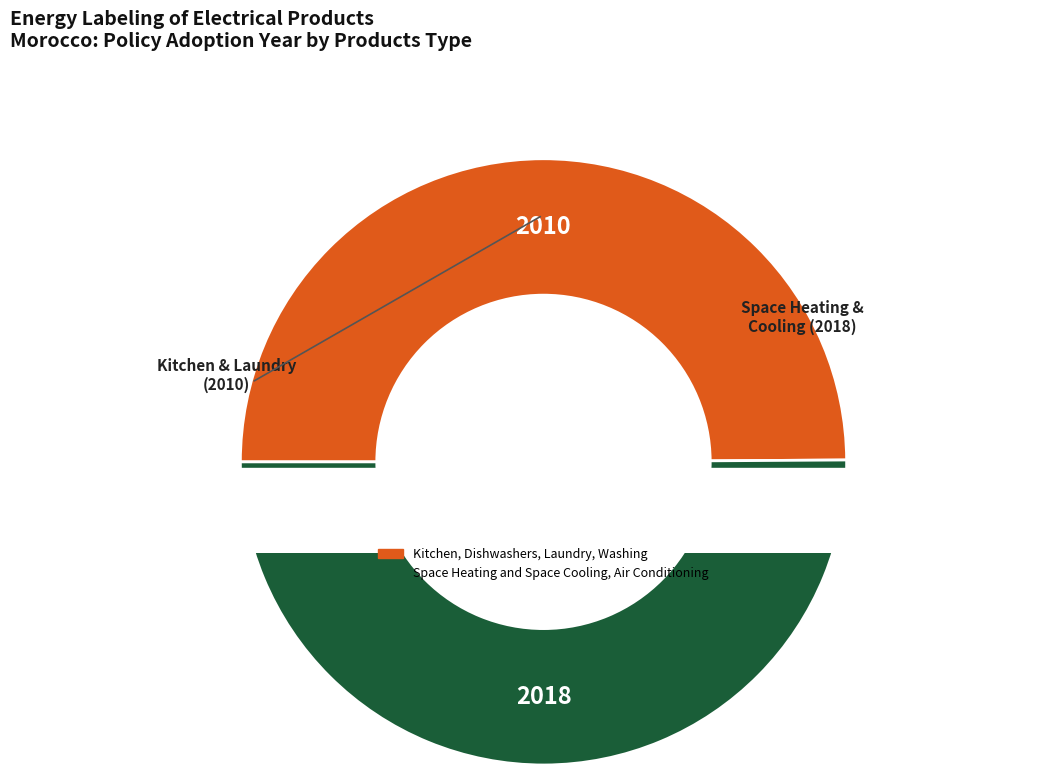

Which slice is the smallest?

Kitchen, Dishwashers, Laundry, Washing